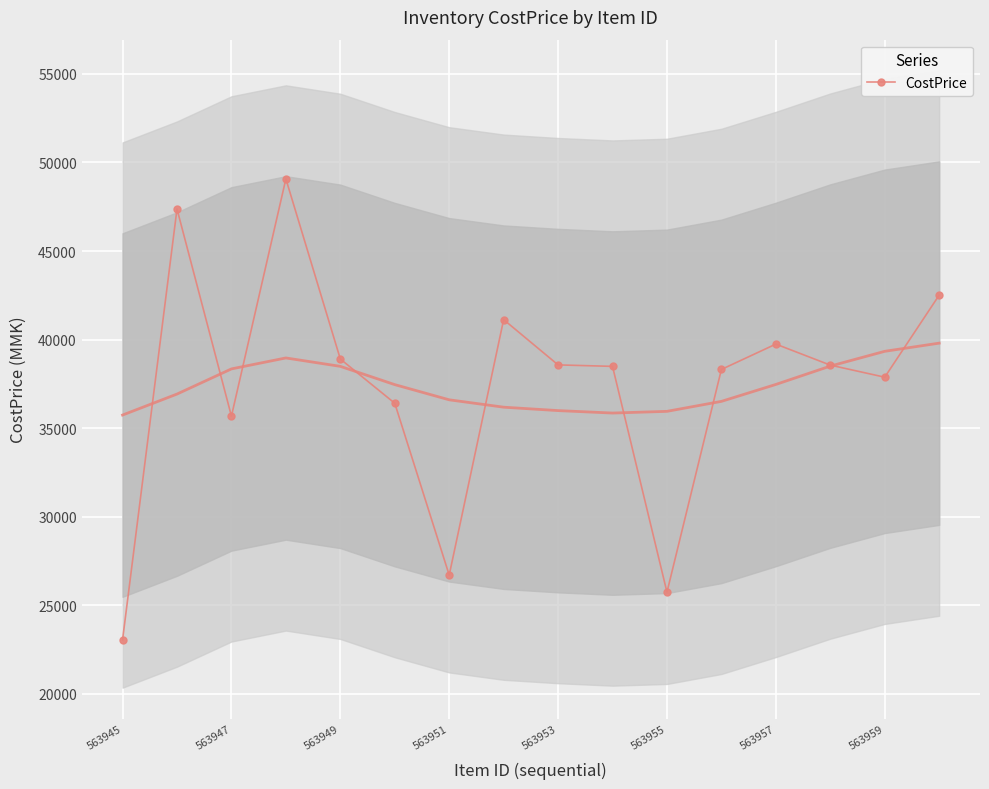

What is the maximum value for CostPrice?

49071.0